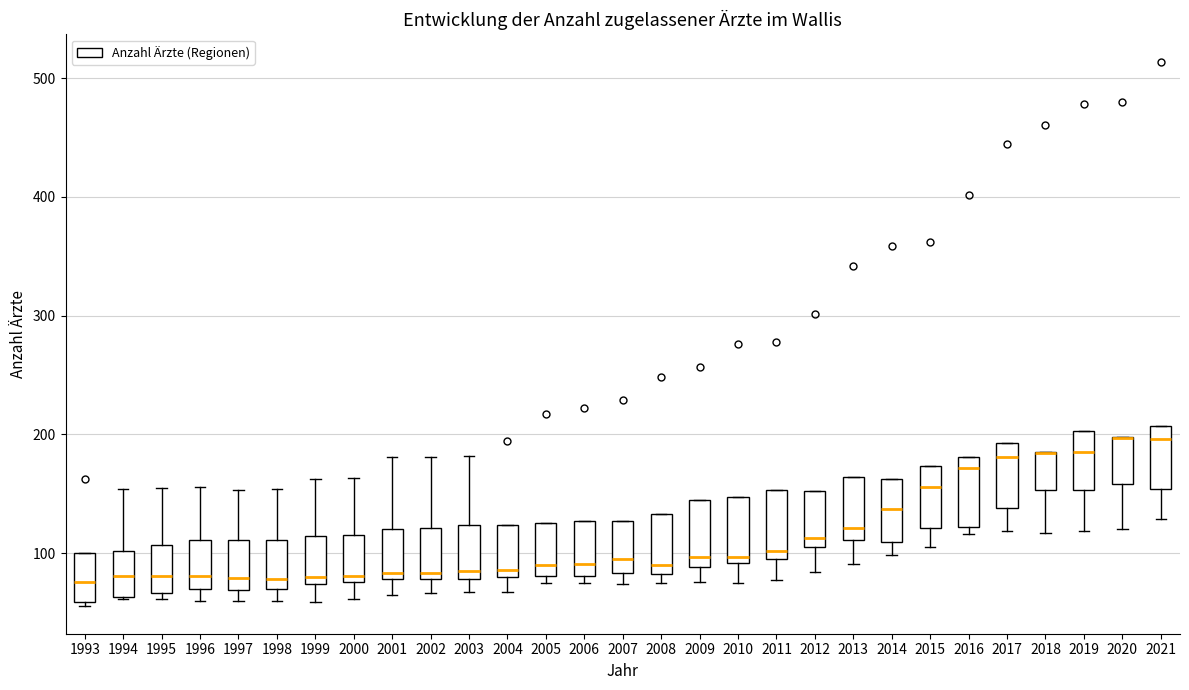

Reading left to right, transcribe this box plot: for each box, give where its median line is, the range the box spans, and where its two whiskers end, as read against the y-axis. The values are not printed on the chart, so give them approximately, as read against the axis.

1993: median 80, box 60 to 100, whiskers 60 (just below the box's lower edge) to 100
1994: median 80, box 60 to 100, whiskers 60 to 150
1995: median 80, box 70 to 110, whiskers 60 to 160
1996: median 80, box 70 to 110, whiskers 60 to 160
1997: median 80, box 70 to 110, whiskers 60 to 150
1998: median 80, box 70 to 110, whiskers 60 to 150
1999: median 80, box 70 to 110, whiskers 60 to 160
2000: median 80 (just above the box's lower edge), box 80 to 120, whiskers 60 to 160
2001: median 80 (just above the box's lower edge), box 80 to 120, whiskers 70 to 180
2002: median 80 (just above the box's lower edge), box 80 to 120, whiskers 70 to 180
2003: median 90, box 80 to 120, whiskers 70 to 180
2004: median 90, box 80 to 120, whiskers 70 to 120
2005: median 90, box 80 to 130, whiskers 80 (just below the box's lower edge) to 130
2006: median 90, box 80 to 130, whiskers 80 (just below the box's lower edge) to 130
2007: median 100, box 80 to 130, whiskers 70 to 130
2008: median 90, box 80 to 130, whiskers 80 (just below the box's lower edge) to 130
2009: median 100, box 90 to 150, whiskers 80 to 150
2010: median 100, box 90 to 150, whiskers 80 to 150
2011: median 100 (just above the box's lower edge), box 100 to 150, whiskers 80 to 150
2012: median 110 (just above the box's lower edge), box 110 to 150, whiskers 80 to 150
2013: median 120, box 110 to 160, whiskers 90 to 160
2014: median 140, box 110 to 160, whiskers 100 to 160
2015: median 160, box 120 to 170, whiskers 110 to 170
2016: median 170, box 120 to 180, whiskers 120 (just below the box's lower edge) to 180
2017: median 180, box 140 to 190, whiskers 120 to 190
2018: median 180 (drawn on the box's upper edge), box 150 to 190, whiskers 120 to 190
2019: median 190, box 150 to 200, whiskers 120 to 200
2020: median 200 (drawn on the box's upper edge), box 160 to 200, whiskers 120 to 200
2021: median 200, box 150 to 210, whiskers 130 to 210